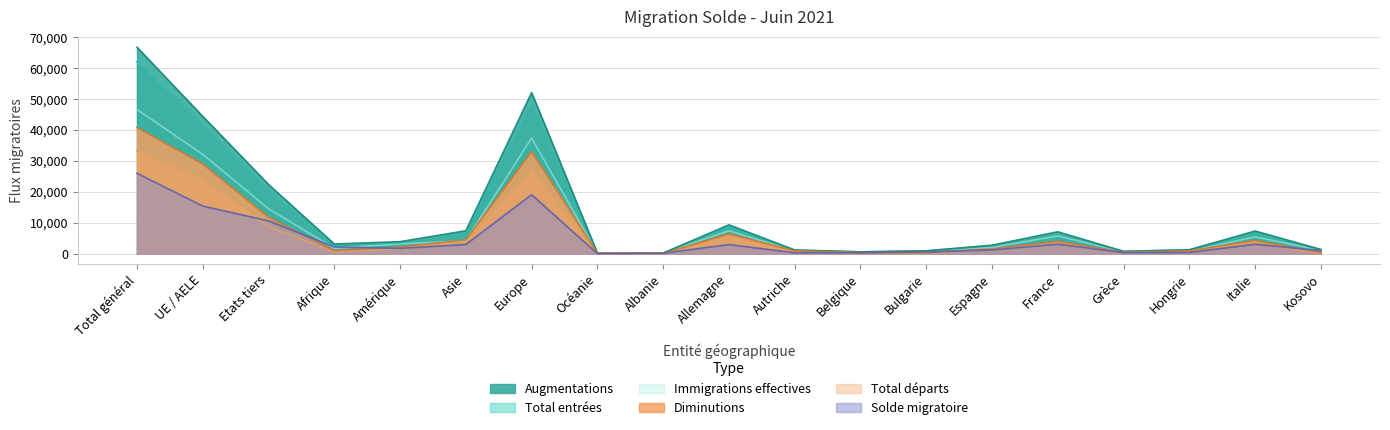

Is the value of Total entrées (col_2) at Italie greater than the value of Immigrations effectives (col_3) at Asie?

Yes